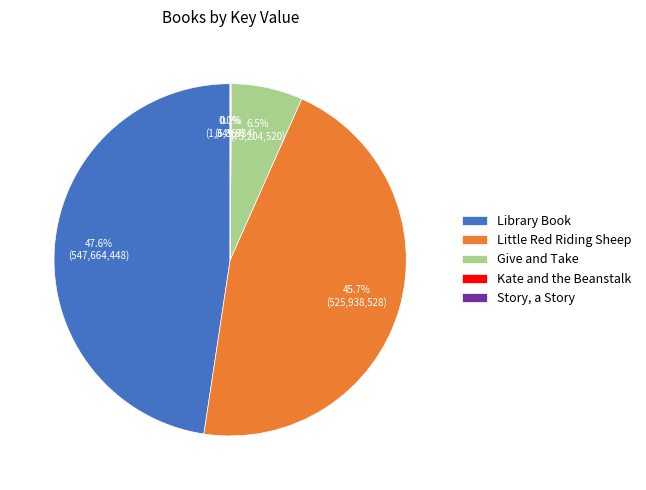

Is there any slice that represents more than half of the pie?

No